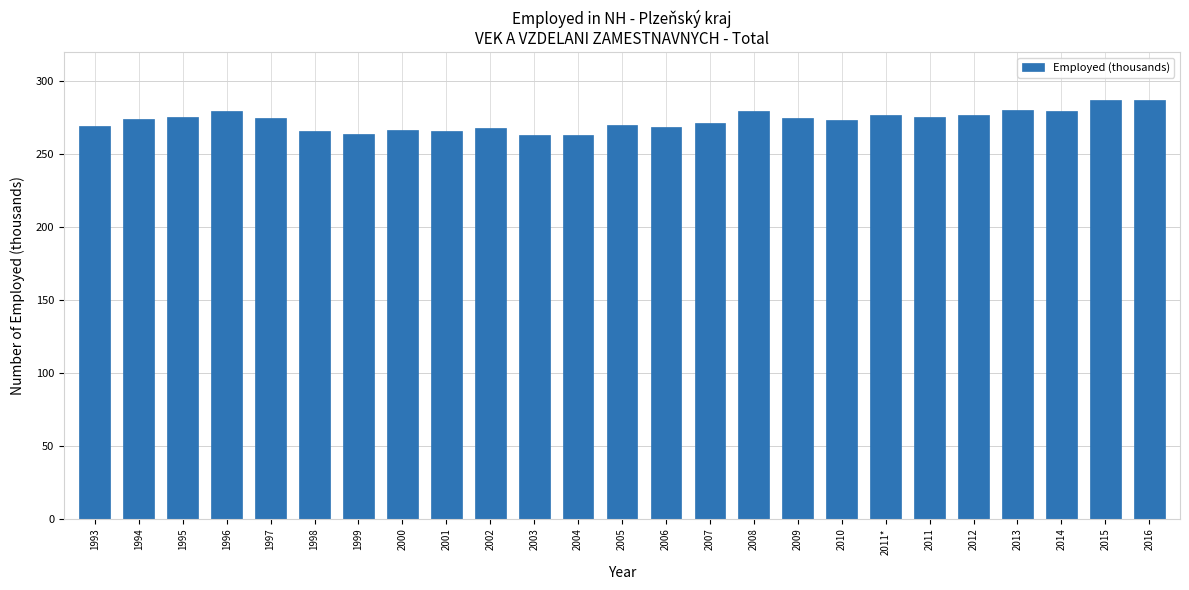

Approximately how many times larger is the value at 2015 compared to 2010?

1.1